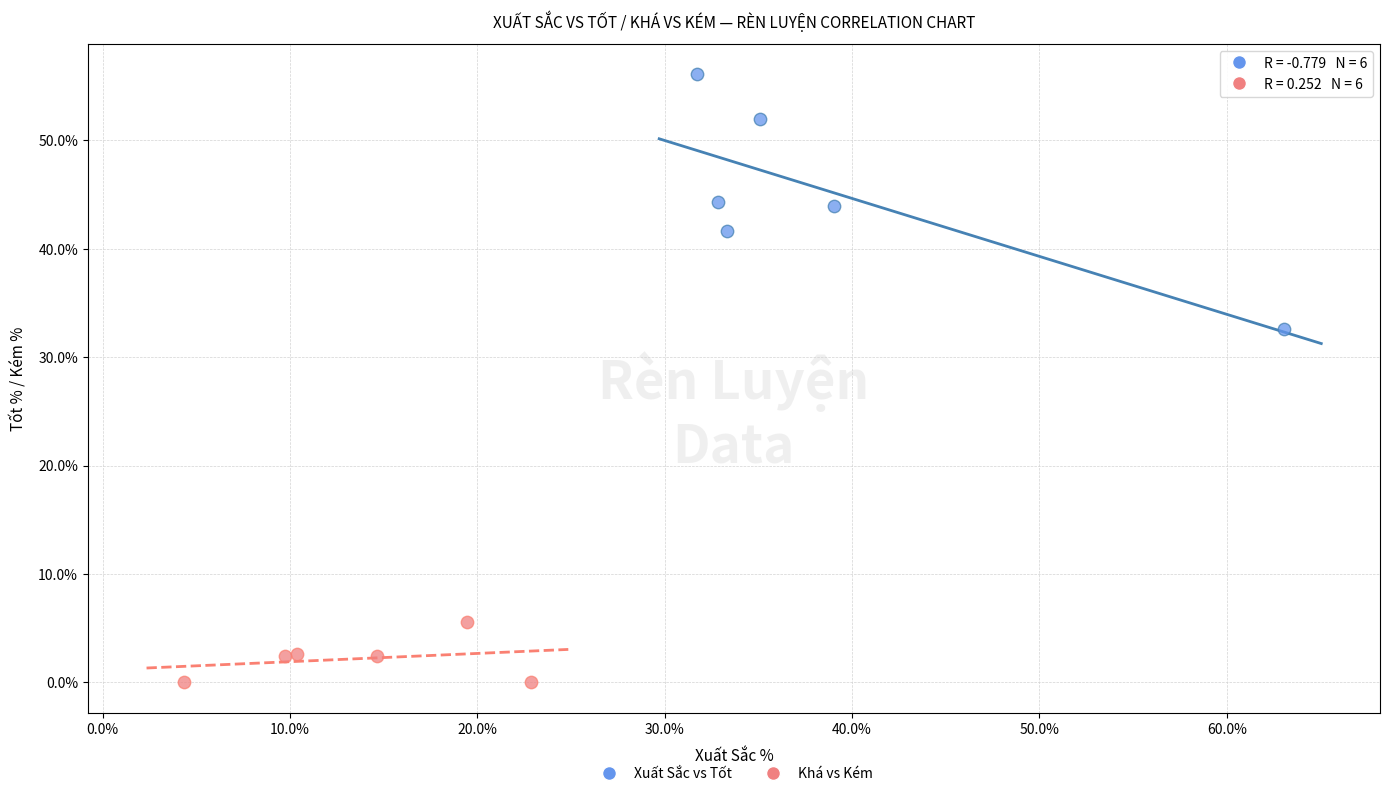

Which series reaches the maximum Y coordinate?

Xuất Sắc vs Tốt